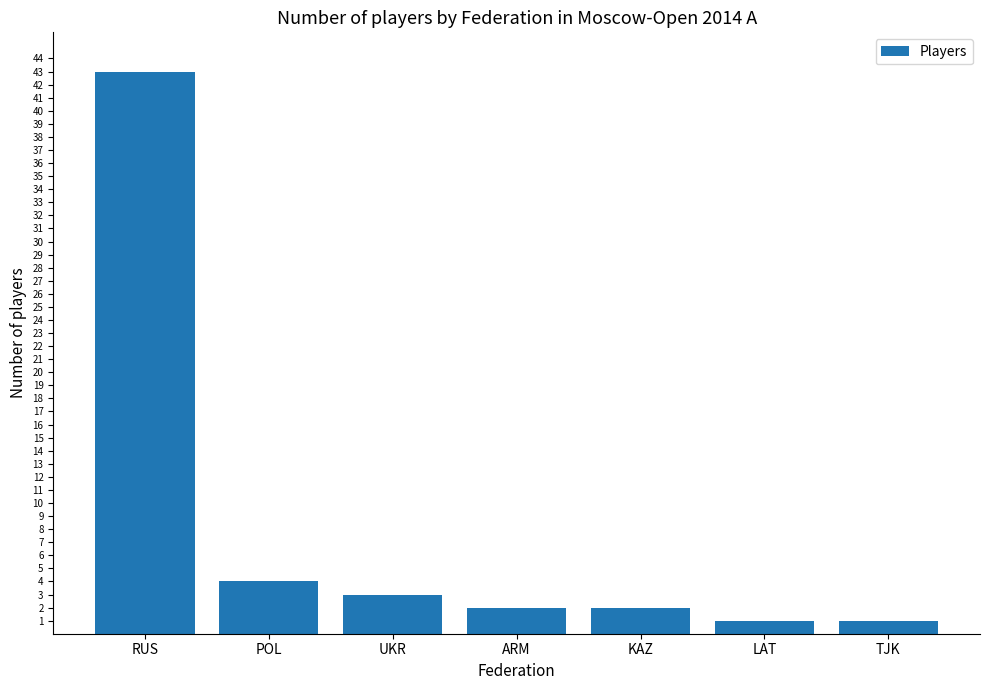

Count the number of data series in this chart.

1